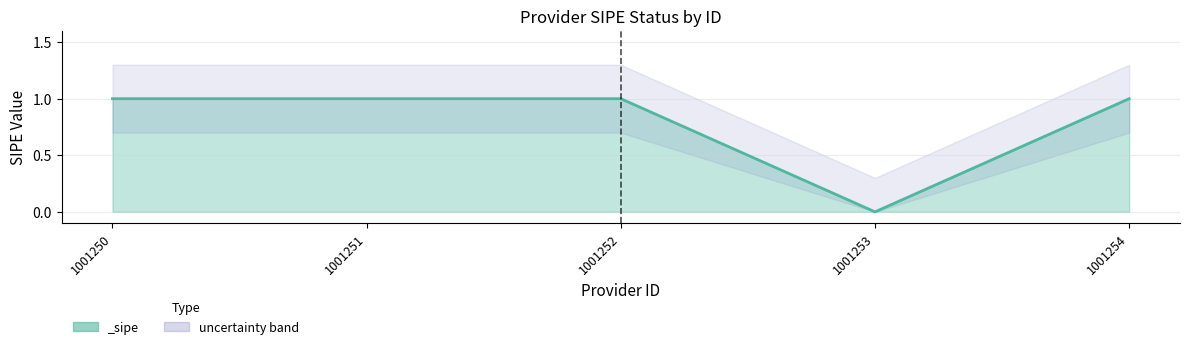

Which label corresponds to the largest value in the chart?

1001250